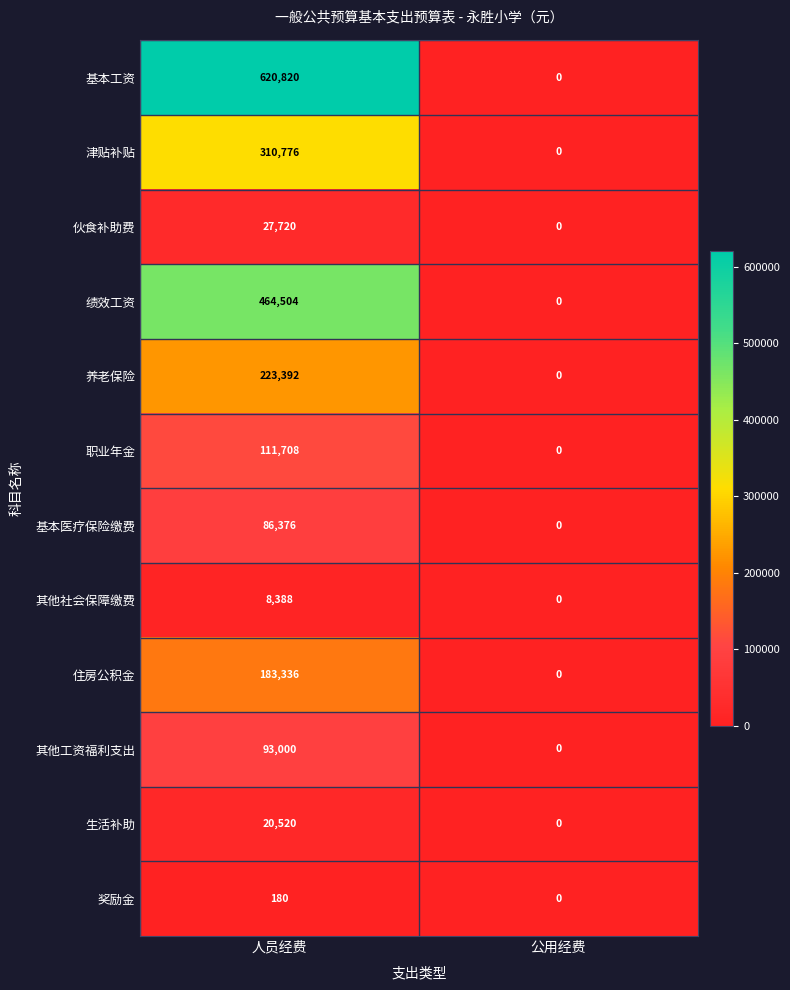

Which series has the largest range (max minus min)?

基本工资